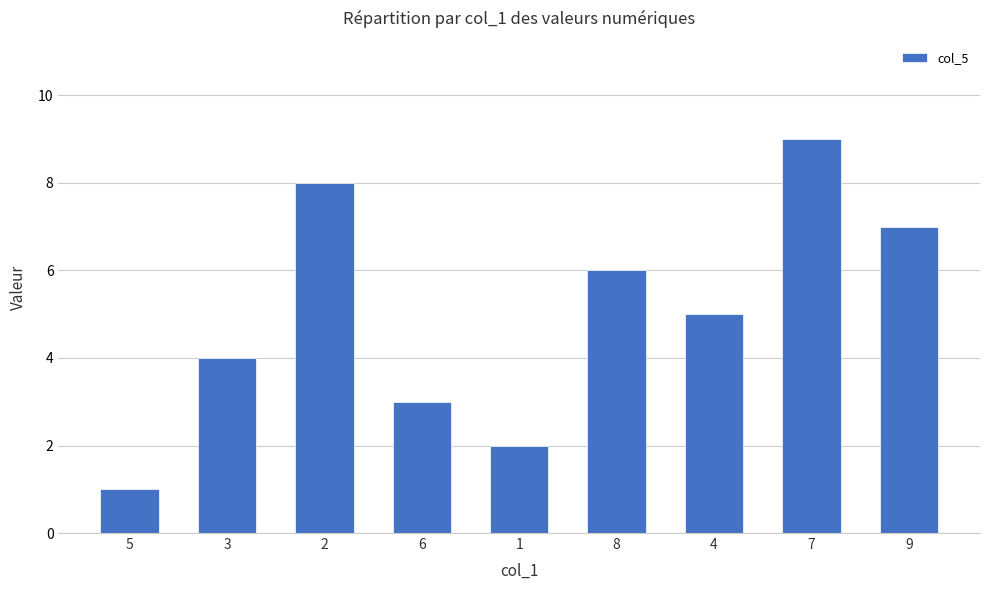

Reading left to right, extract all data points from this chart.

1	4	8	3	2	6	5	9	7